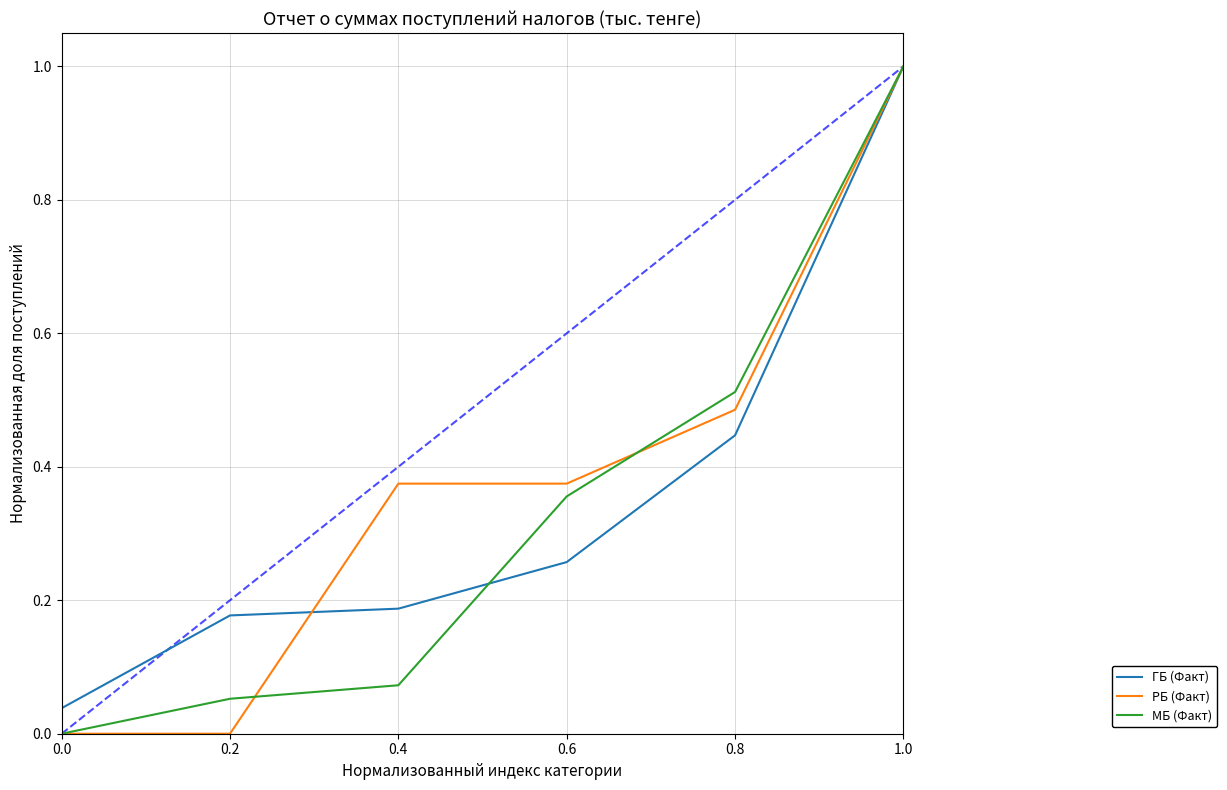

True or false: МБ (Факт) has a value of 0.0 at 0.2.

False